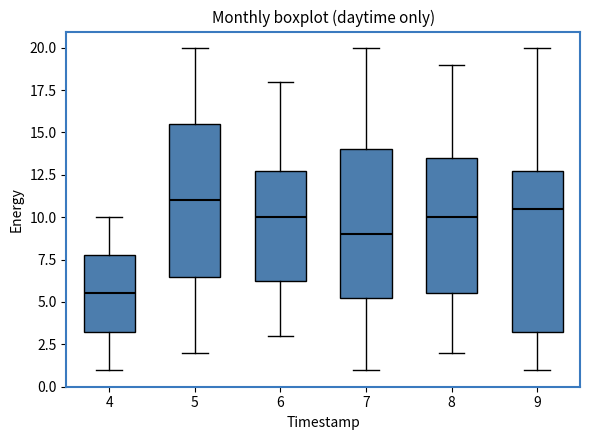

Reading left to right, read every box against the y-axis: the position of its median line, the range the box covers, and the ends of its whiskers. The values are not printed on the chart, so give them approximately, as read against the axis.

4: median 5.5, box 3.5 to 8.0, whiskers 1.0 to 10.0
5: median 11.0, box 6.5 to 15.5, whiskers 2.0 to 20.0
6: median 10.0, box 6.5 to 13.0, whiskers 3.0 to 18.0
7: median 9.0, box 5.5 to 14.0, whiskers 1.0 to 20.0
8: median 10.0, box 5.5 to 13.5, whiskers 2.0 to 19.0
9: median 10.5, box 3.5 to 13.0, whiskers 1.0 to 20.0